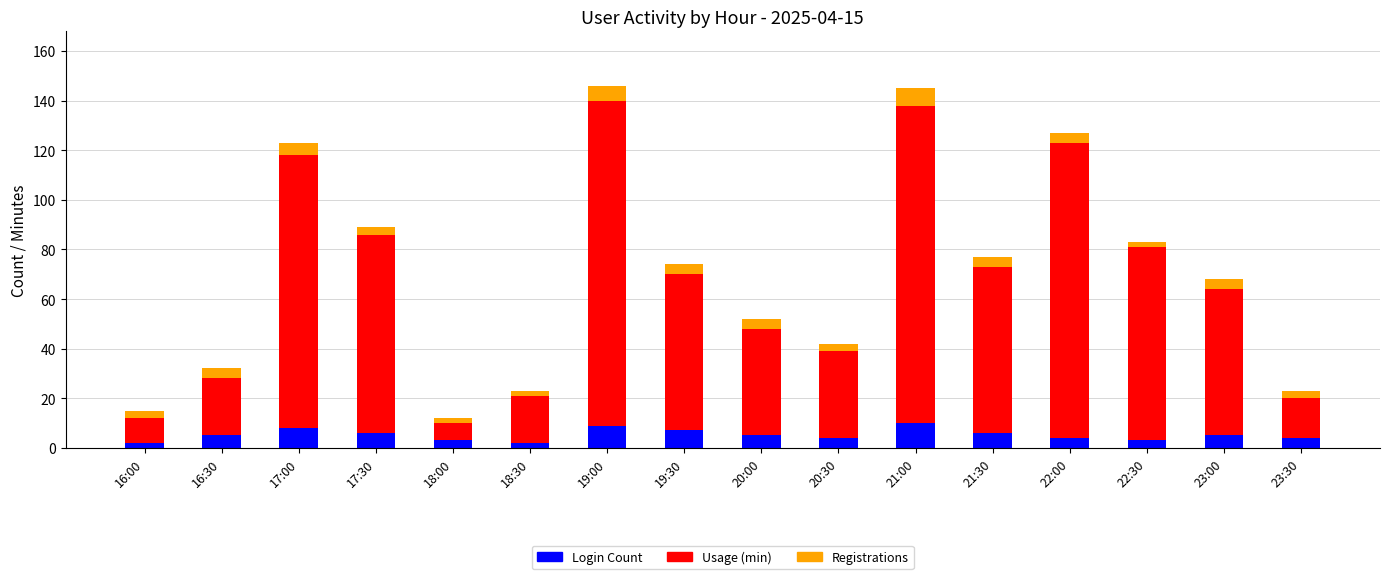

What is the total value across all series at 21:30?

77